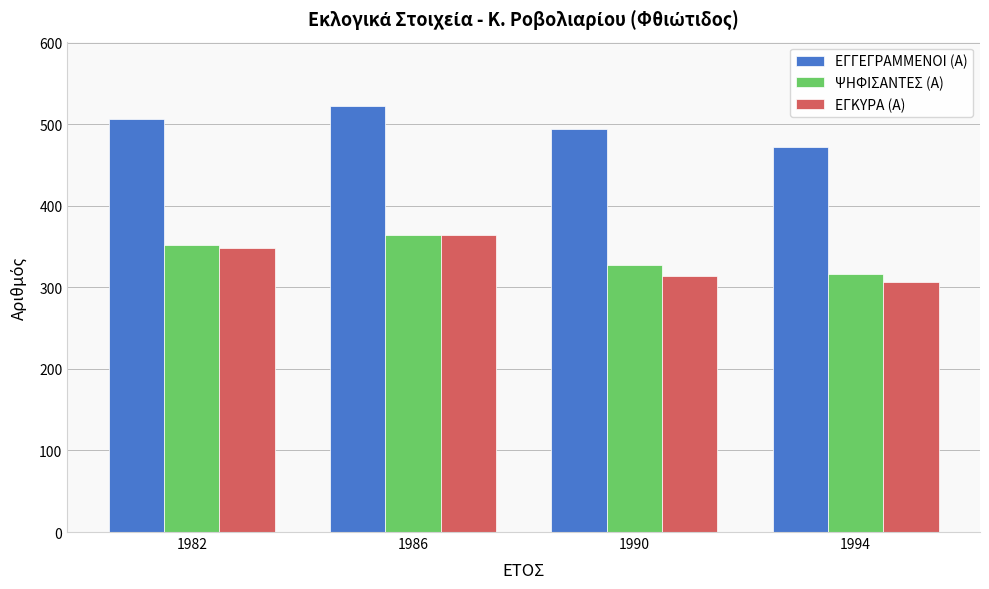

Is the value of ΨΗΦΙΣΑΝΤΕΣ (Α) at 1982 greater than the value of ΕΓΓΕΓΡΑΜΜΕΝΟΙ (Α) at 1986?

No